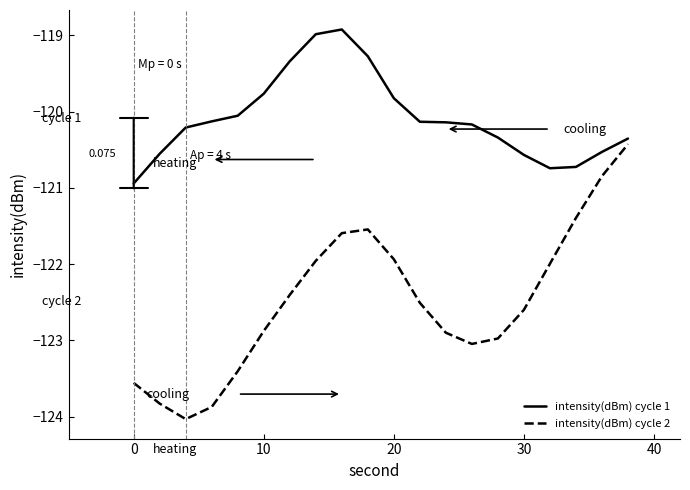

How many lines are shown in the chart?

2